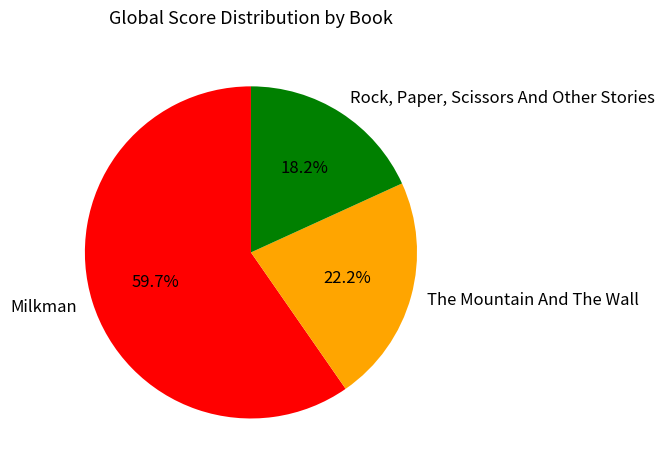

How many slices are in this pie chart?

3